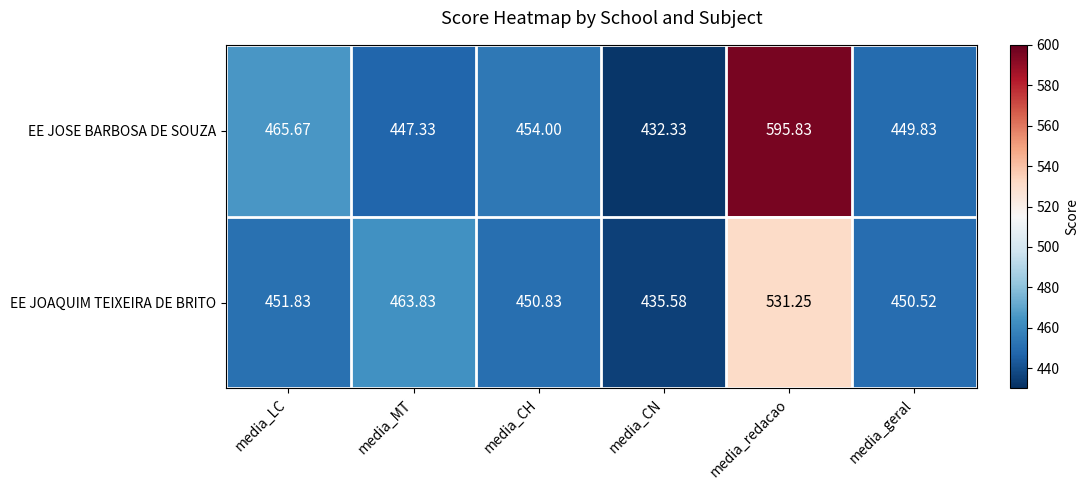

What is the maximum value shown in the chart?

595.8